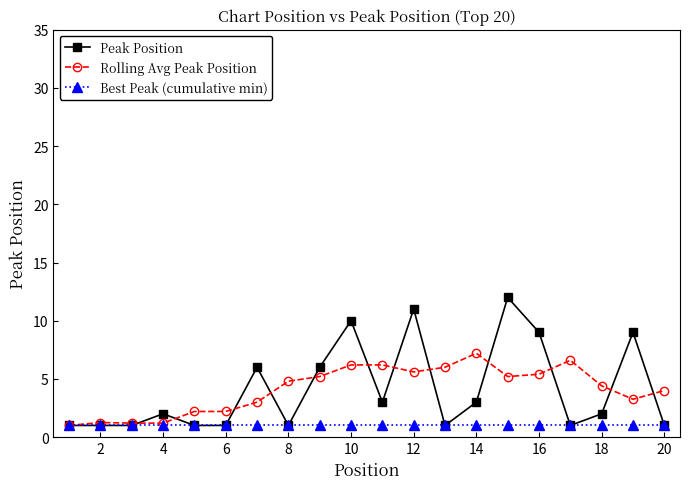

What is the value of the Rolling Avg Peak Position point at the 18th from the left?

4.4